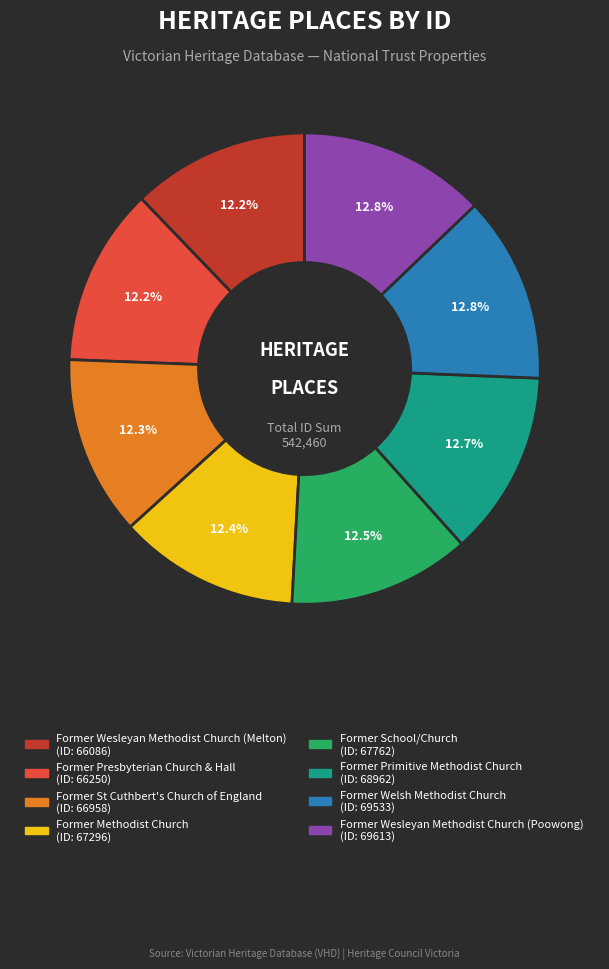

Is there a majority slice in this chart?

No